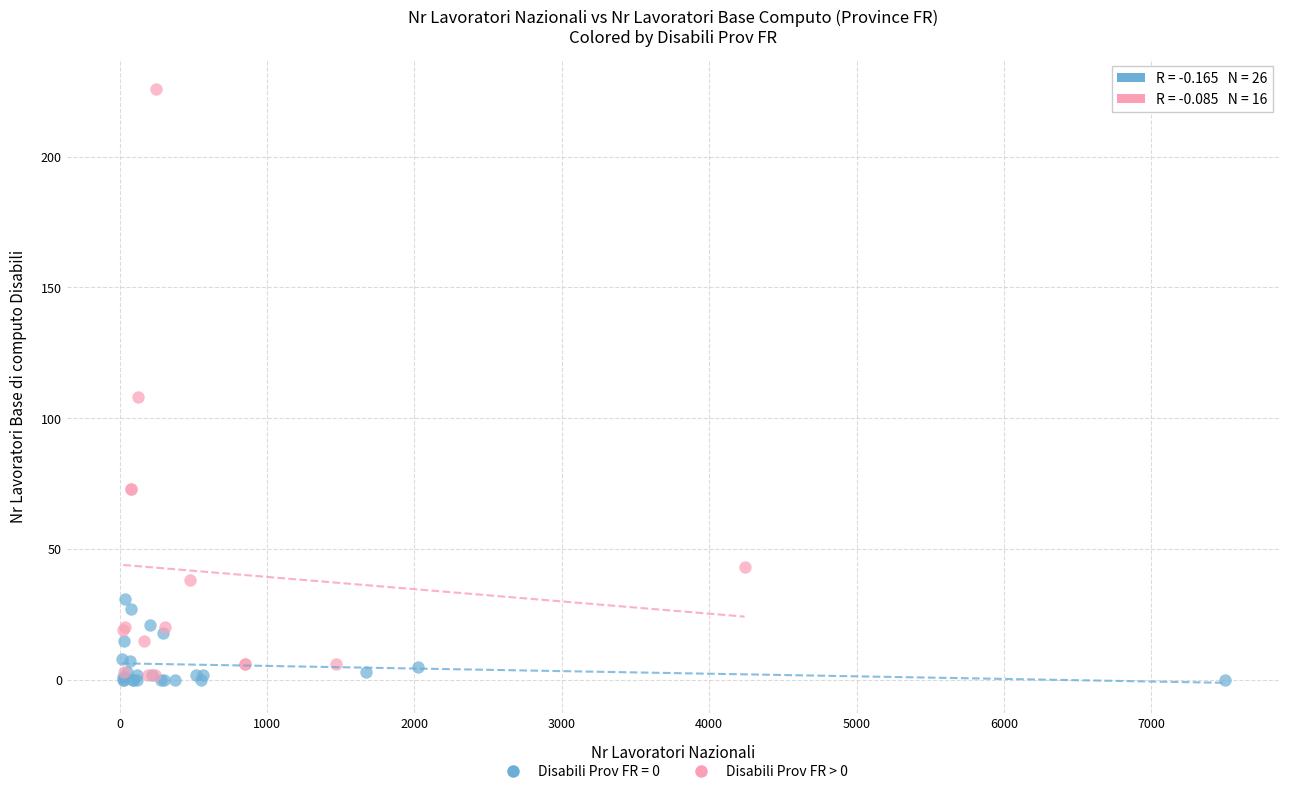

Which series contains the highest Y value?

Disabili Prov FR > 0